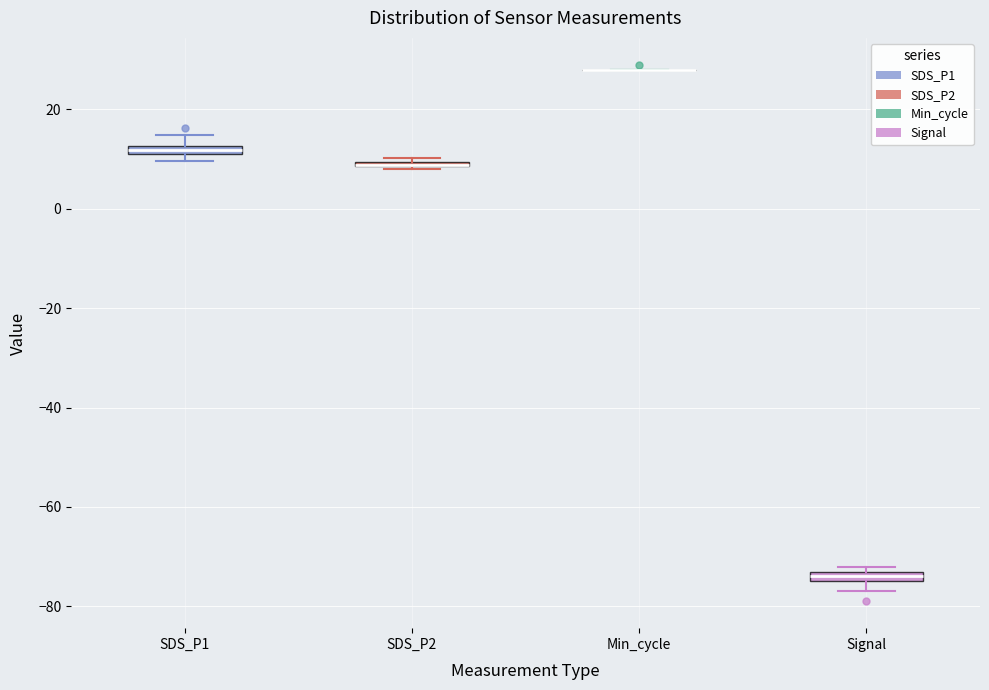

Where does the upper whisker of the box for SDS_P1 end on the y-axis? The values are not printed on the chart, so give them approximately, as read against the axis.

14